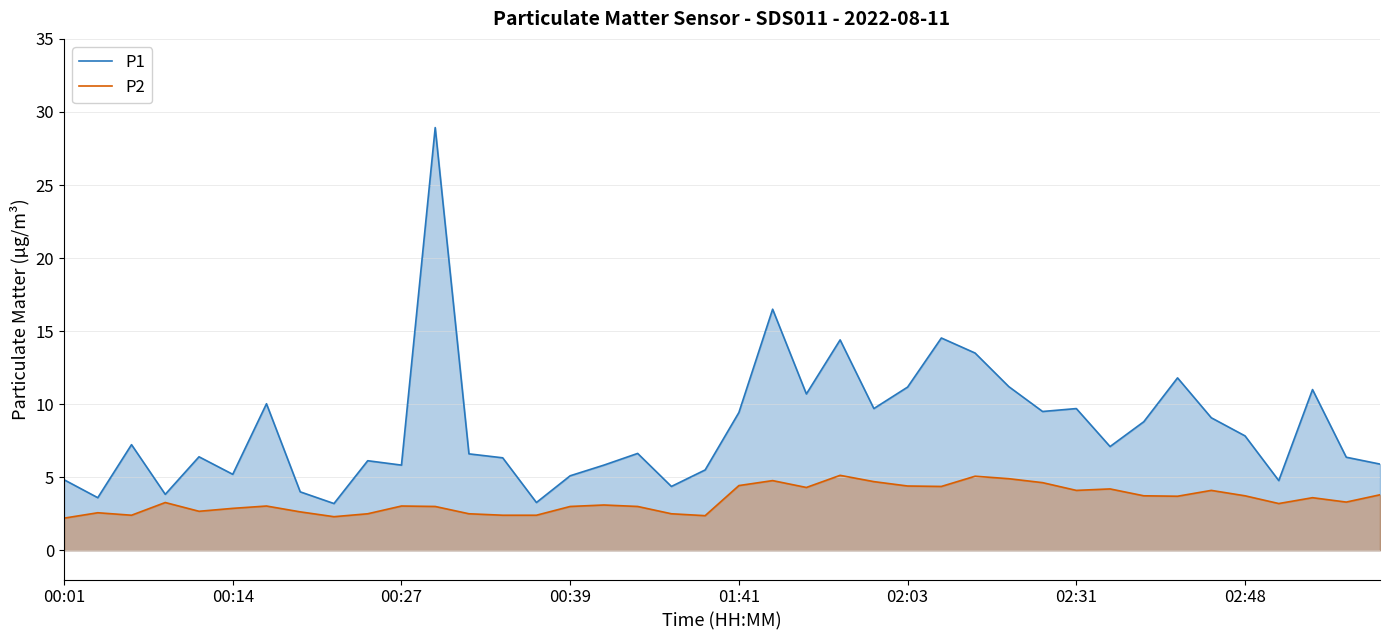

What is the total value across all series at 00:14?

8.1